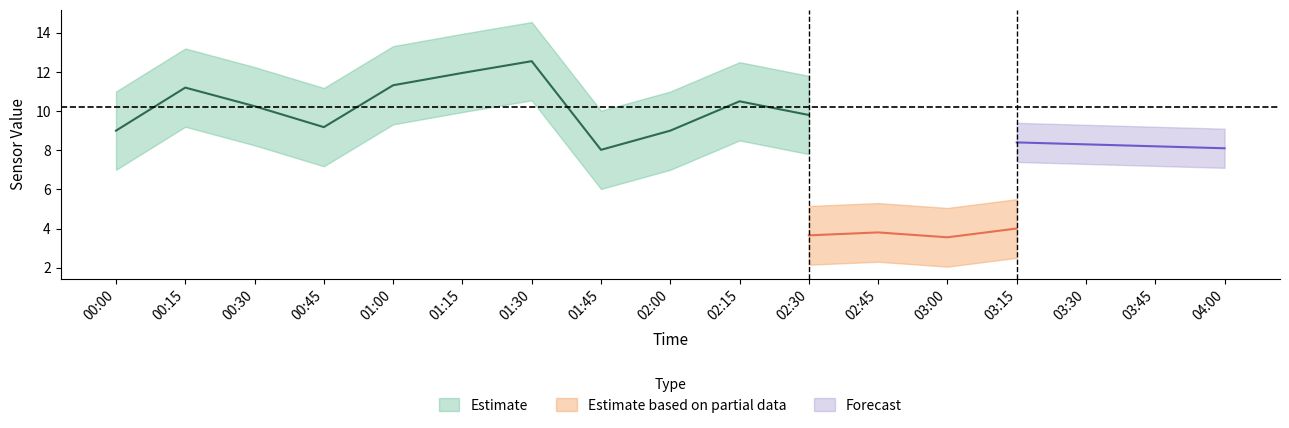

How many lines are shown in the chart?

3